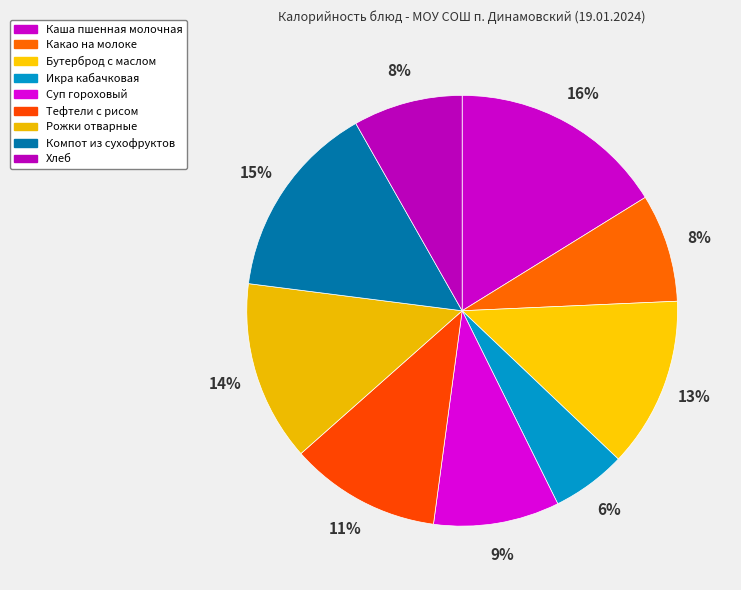

Rank the categories by value from highest to lowest.

Каша пшенная молочная, Компот из сухофруктов, Рожки отварные, Бутерброд с маслом, Тефтели с рисом, Суп гороховый, Хлеб, Какао на молоке, Икра кабачковая